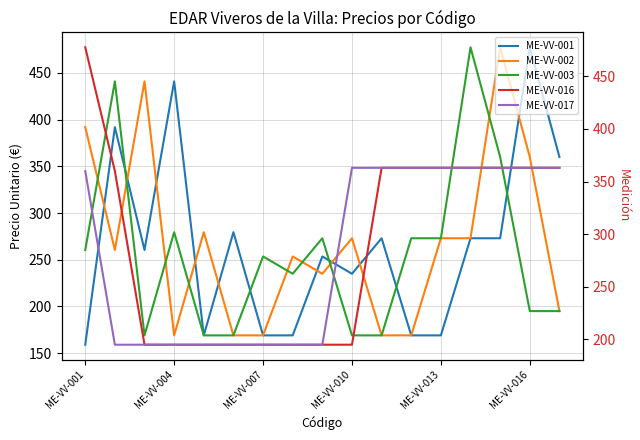

What is the difference between the ME-VV-017 values at ME-VV-010 and ME-VV-007?

168.0